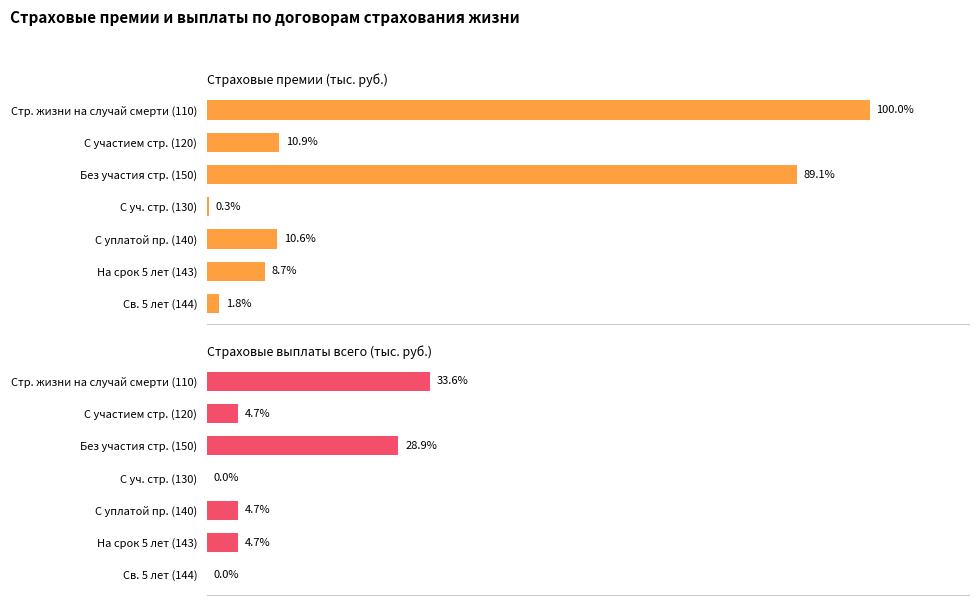

List the series in order of their peak value, highest first.

Страховые премии (тыс. руб.), Страховые выплаты всего (тыс. руб.)